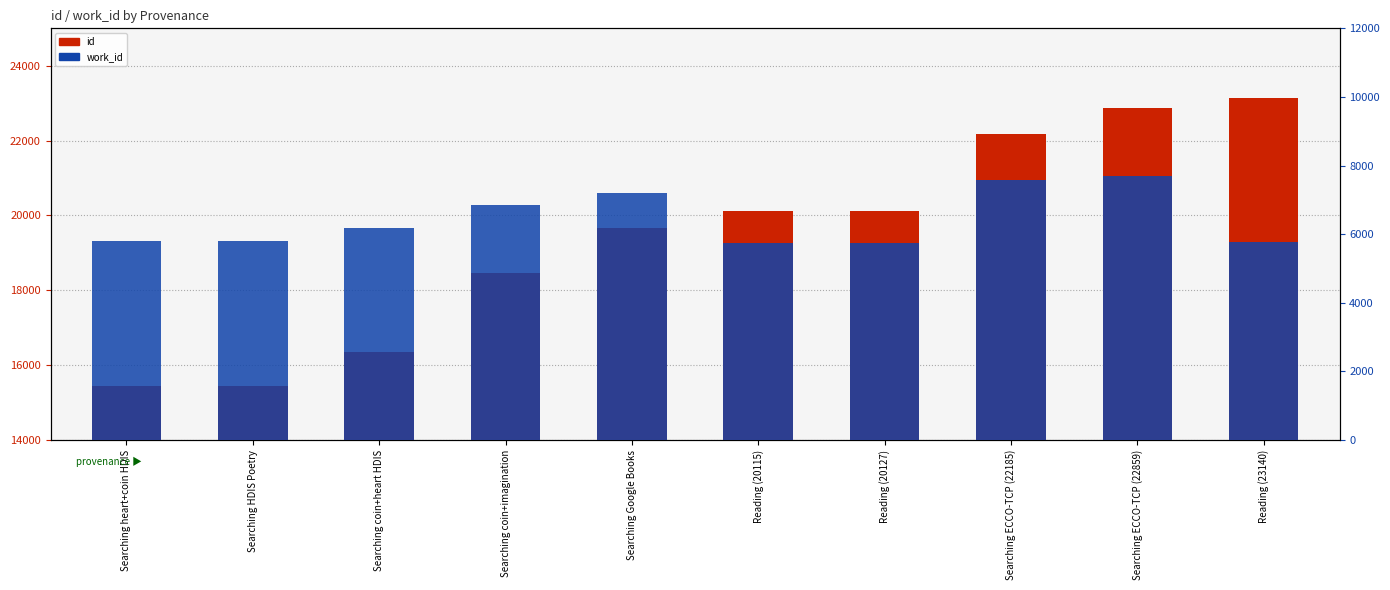

What are all the series names shown in the legend?

id, work_id